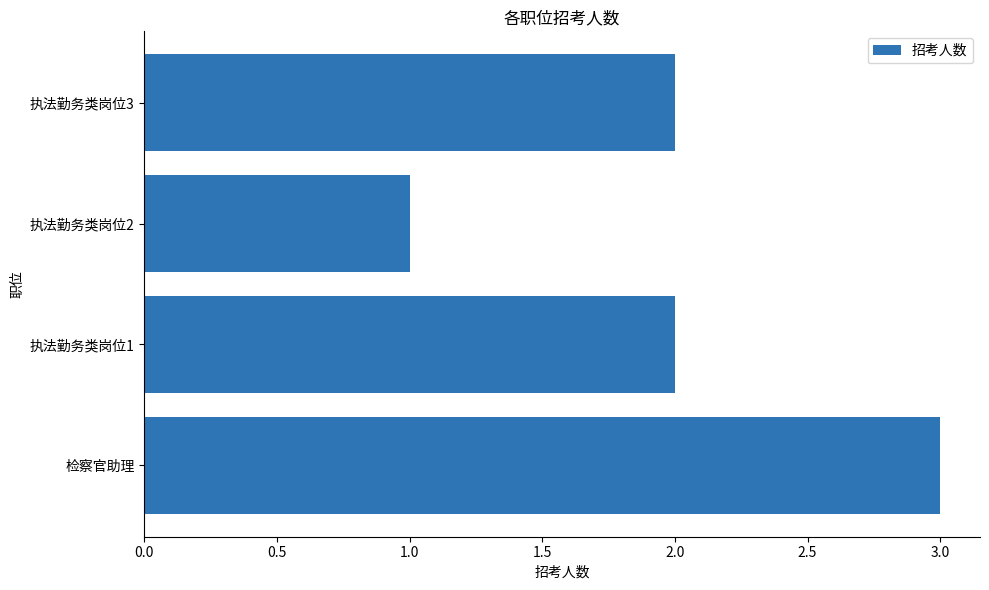

What is the average value?

2